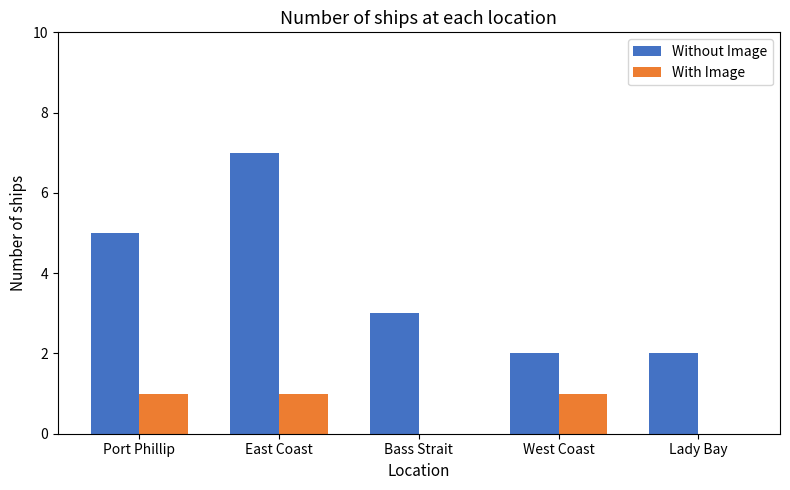

At which category is the sum across all series the highest?

East Coast